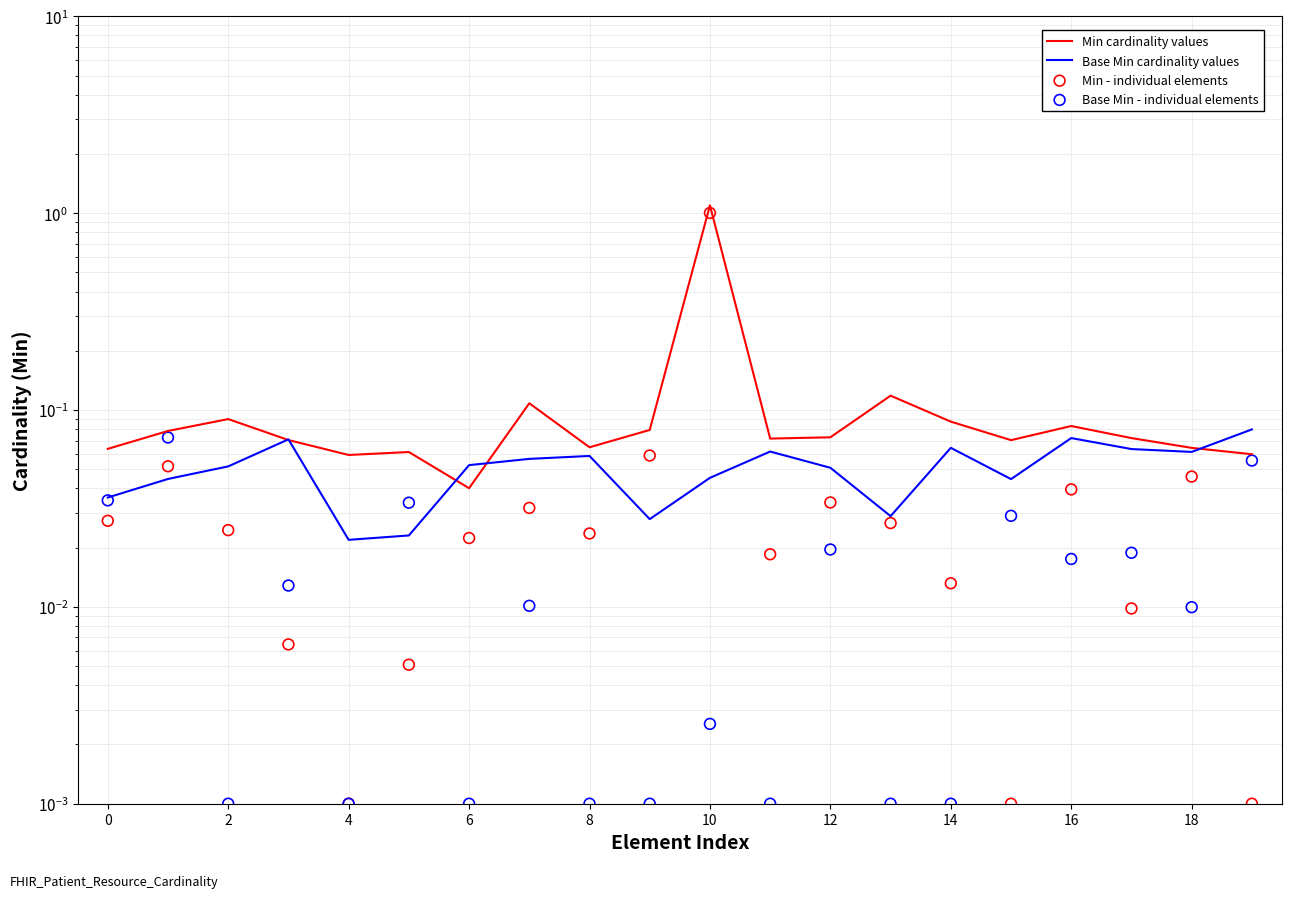

Which series has the widest spread of Y values?

Min cardinality values